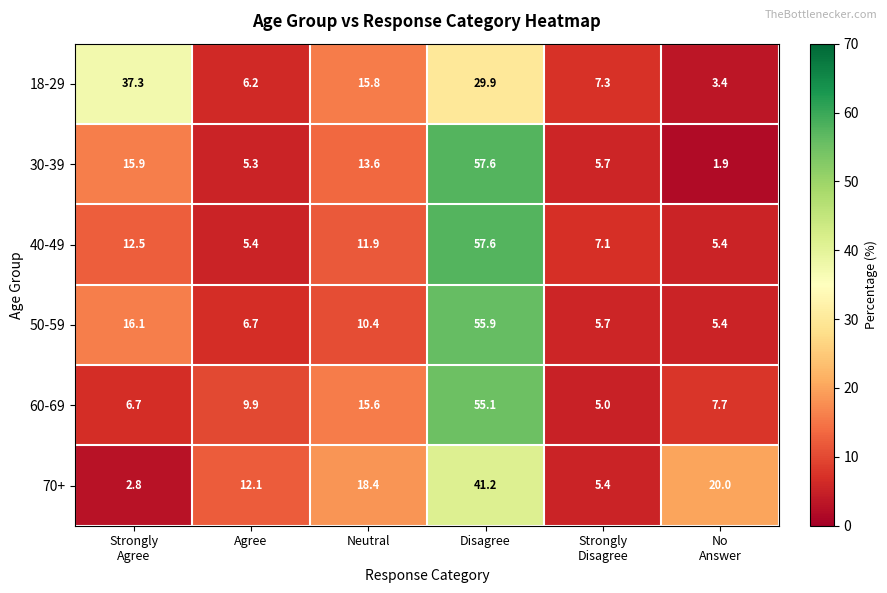

At which label does 60-69 first exceed 9?

Agree